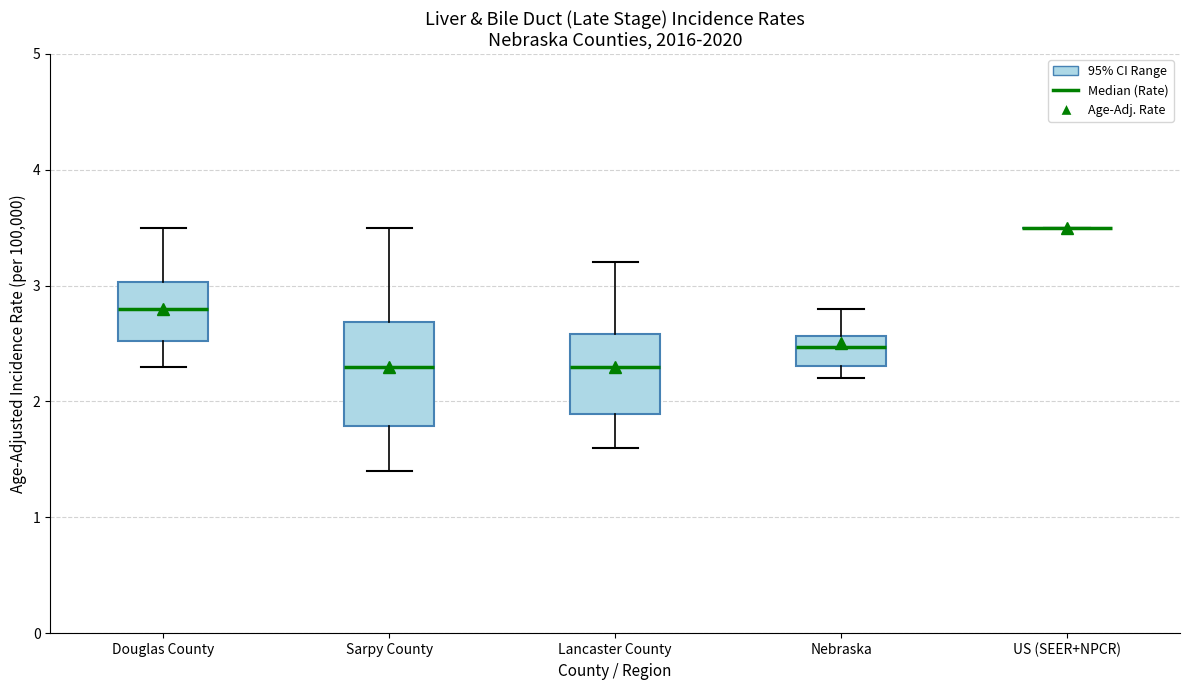

Reading left to right, transcribe this box plot: for each box, give where its median line is, the range the box spans, and where its two whiskers end, as read against the y-axis. The values are not printed on the chart, so give them approximately, as read against the axis.

Douglas County: median 2.8, box 2.5 to 3.0, whiskers 2.3 to 3.5
Sarpy County: median 2.3, box 1.8 to 2.7, whiskers 1.4 to 3.5
Lancaster County: median 2.3, box 1.9 to 2.6, whiskers 1.6 to 3.2
Nebraska: median 2.5, box 2.3 to 2.6, whiskers 2.2 to 2.8
US (SEER+NPCR): box collapsed to a line at 3.5, whiskers 3.5 to 3.5